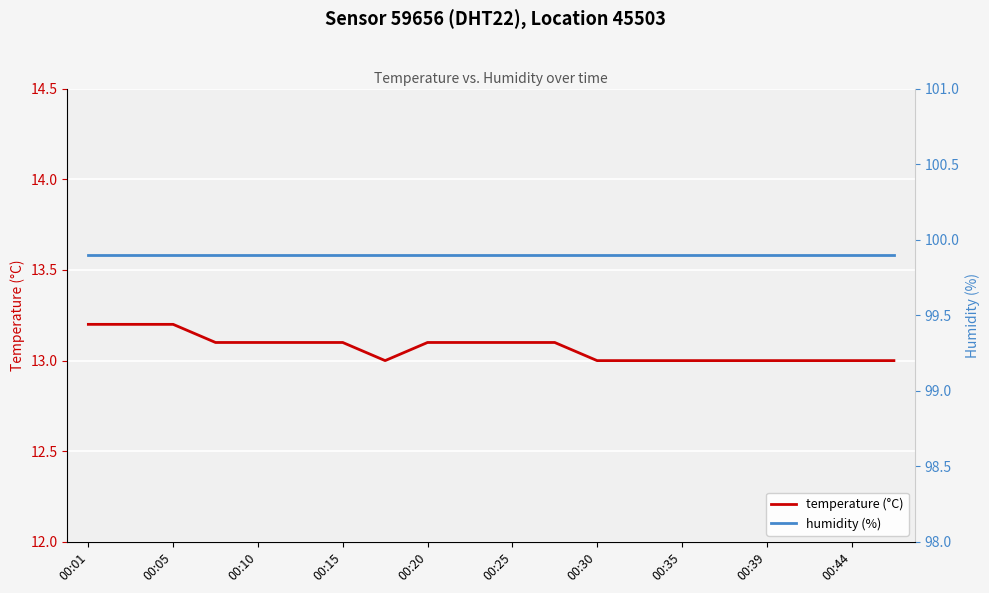

What is the value of the temperature (°C) point at the 9th from the left?

13.1